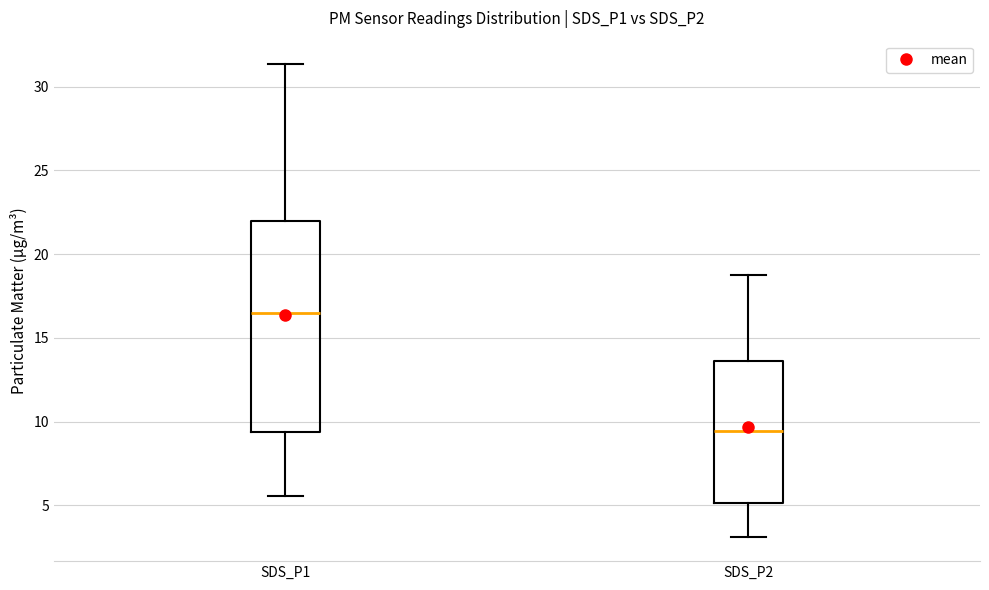

Where is the upper edge of the box for SDS_P1 on the y-axis? The values are not printed on the chart, so give them approximately, as read against the axis.

22.0